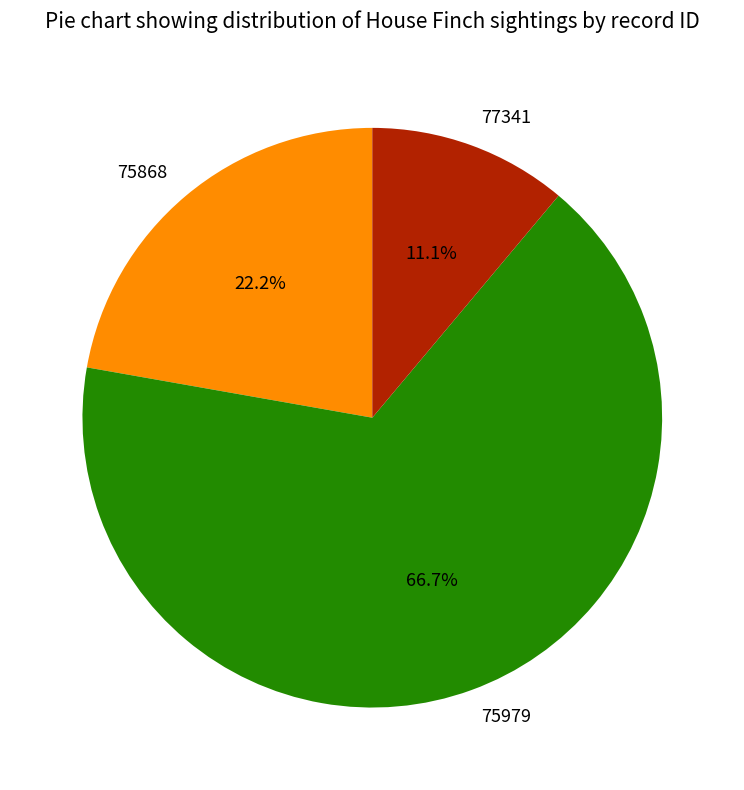

The 75979 slice represents 67% of the pie. True or false?

True